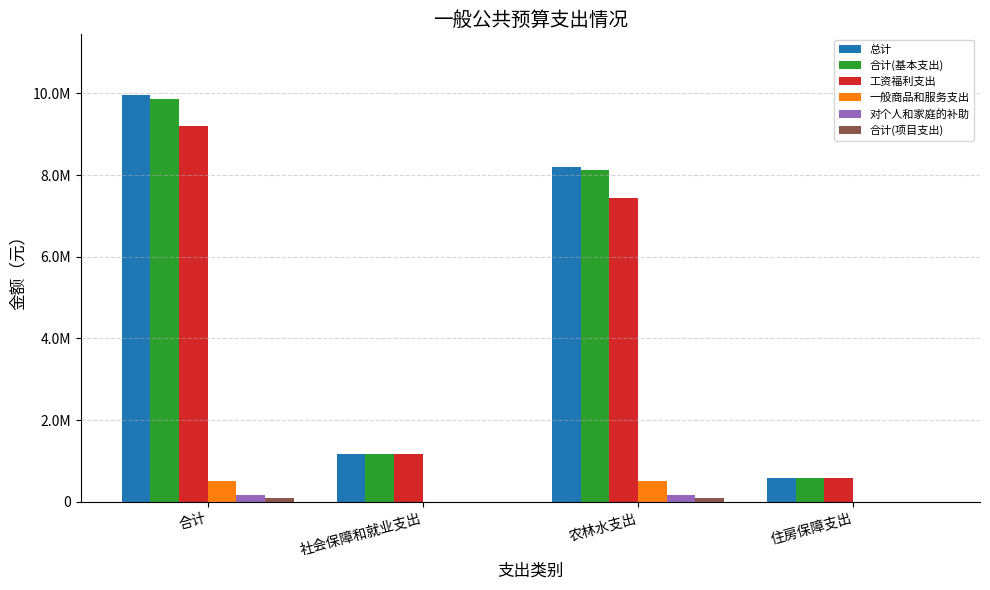

What is the sum of all 总计 values?

19906325.6